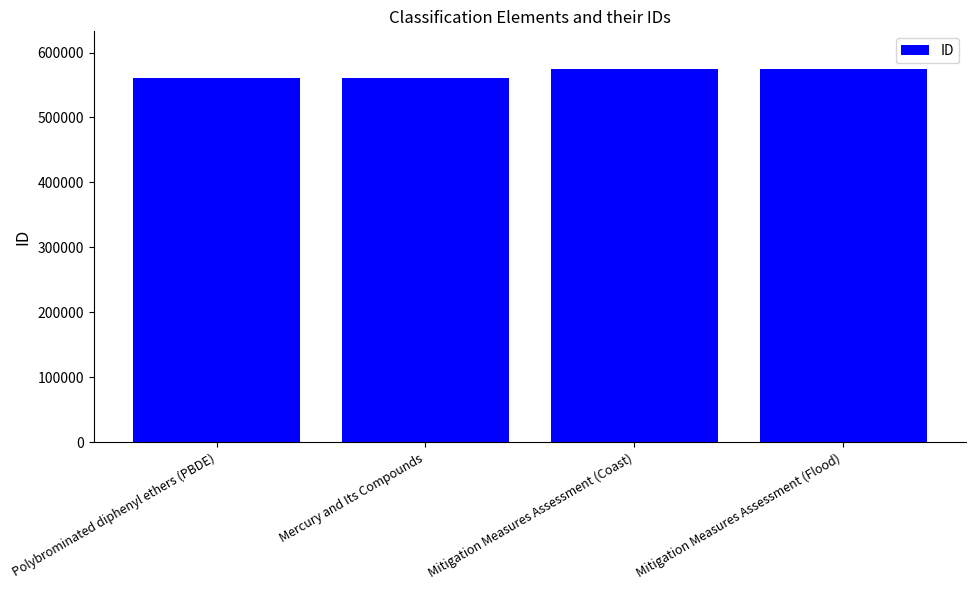

What is the minimum value shown in the chart?

560087